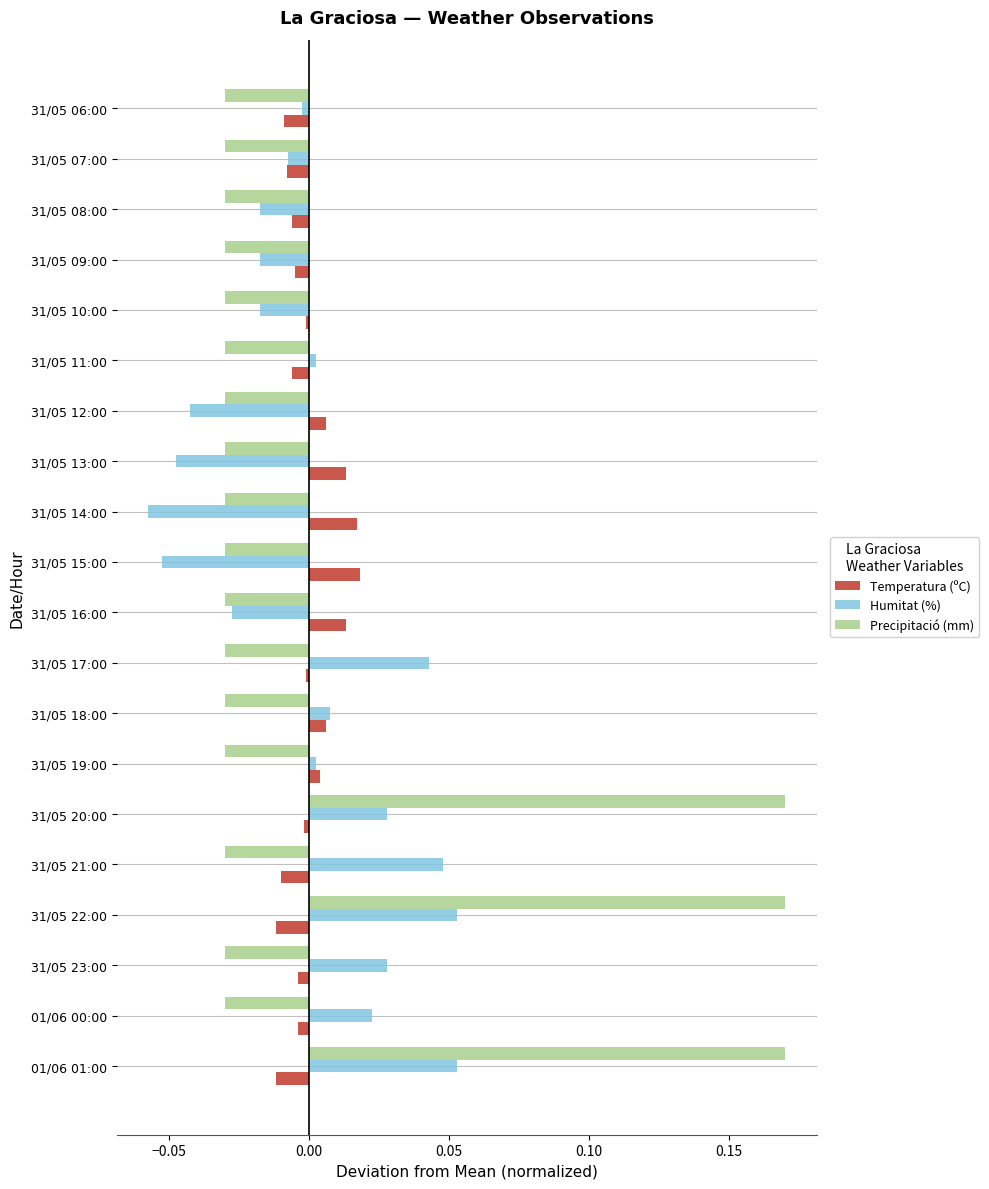

The Humitat (%) series shows 0.0 at 31/05 20:00. True or false?

True